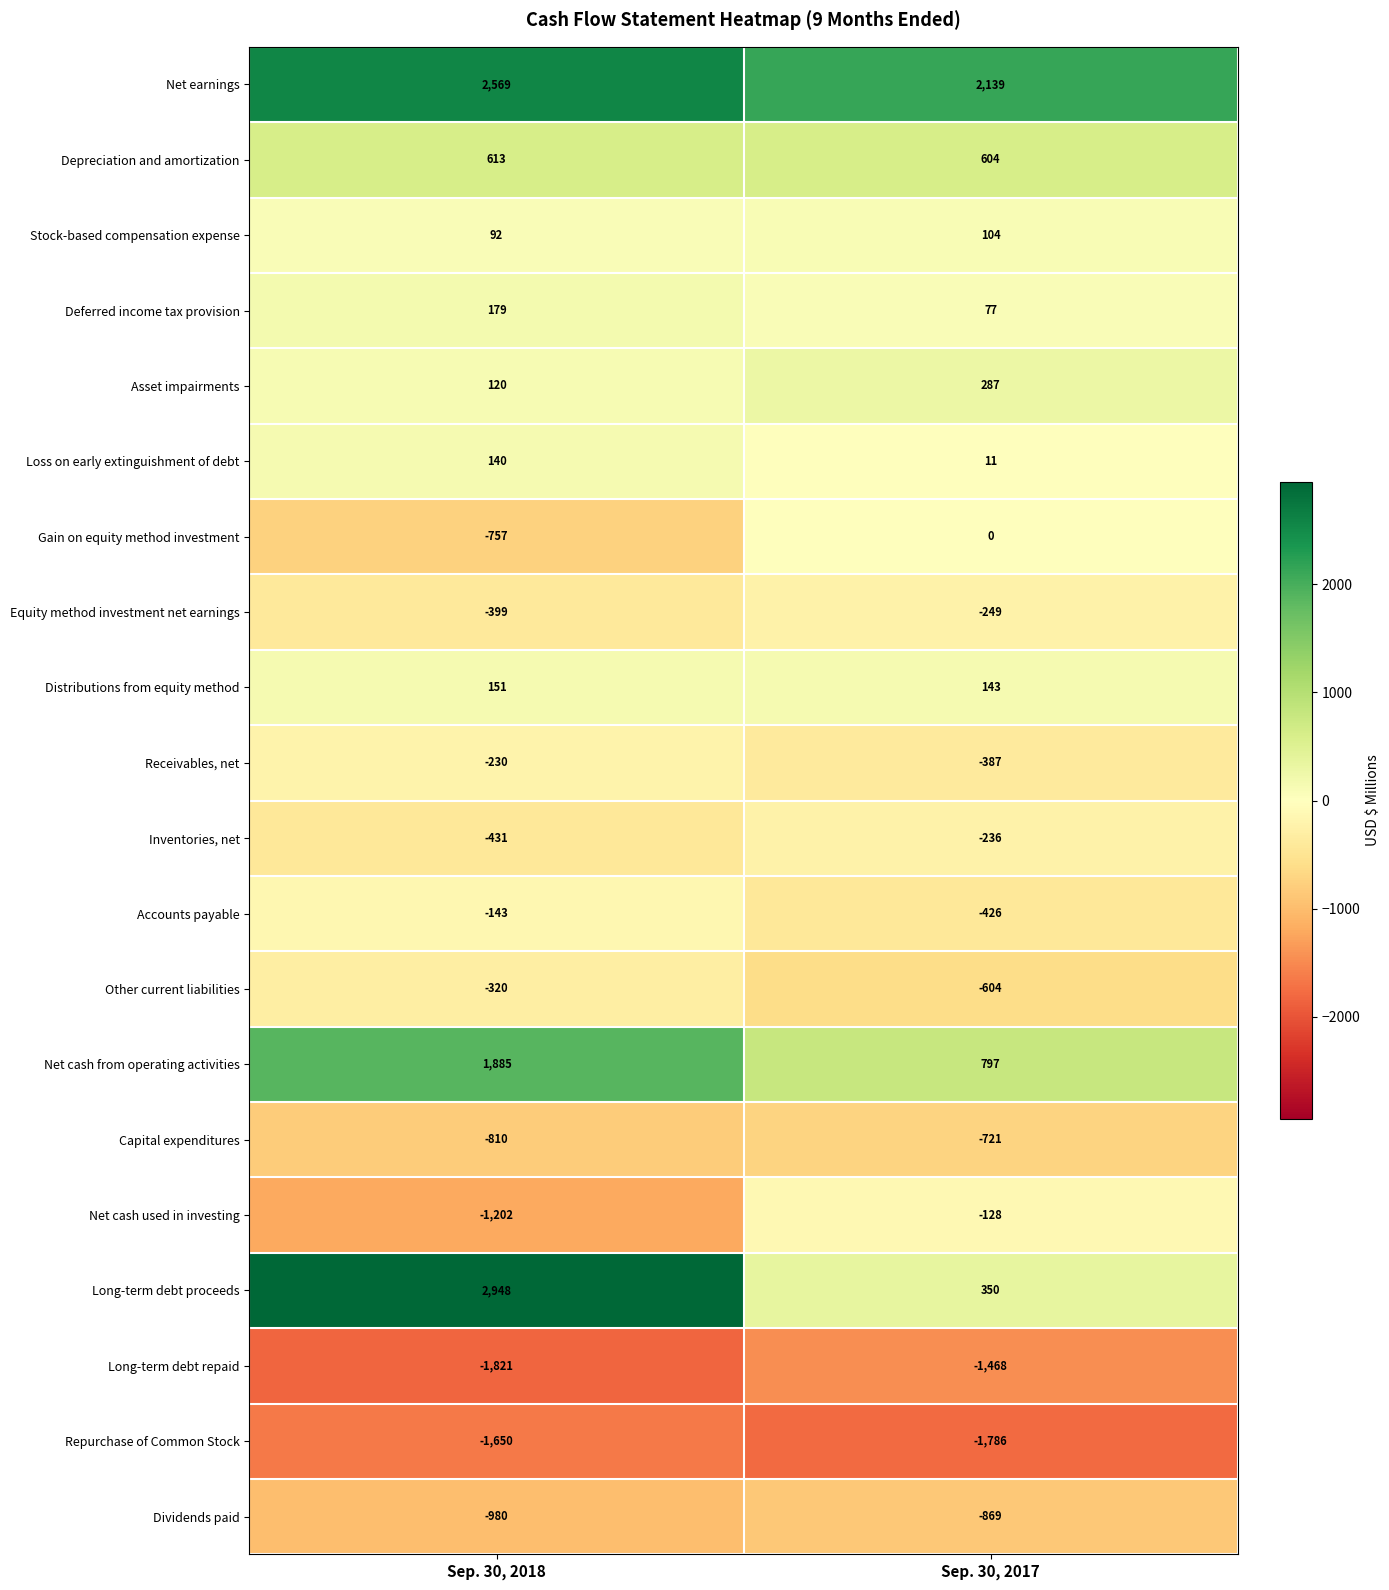

What is the difference between the highest and lowest values at Sep. 30, 2018?

4769